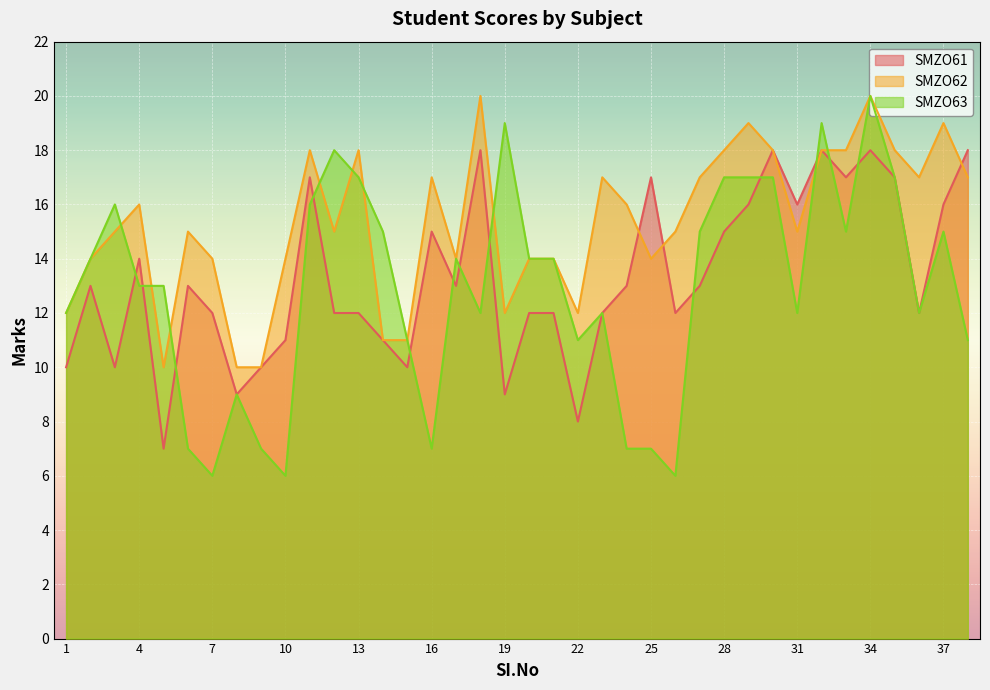

Where do SMZO63 and SMZO61 first cross each other?

3 and 4